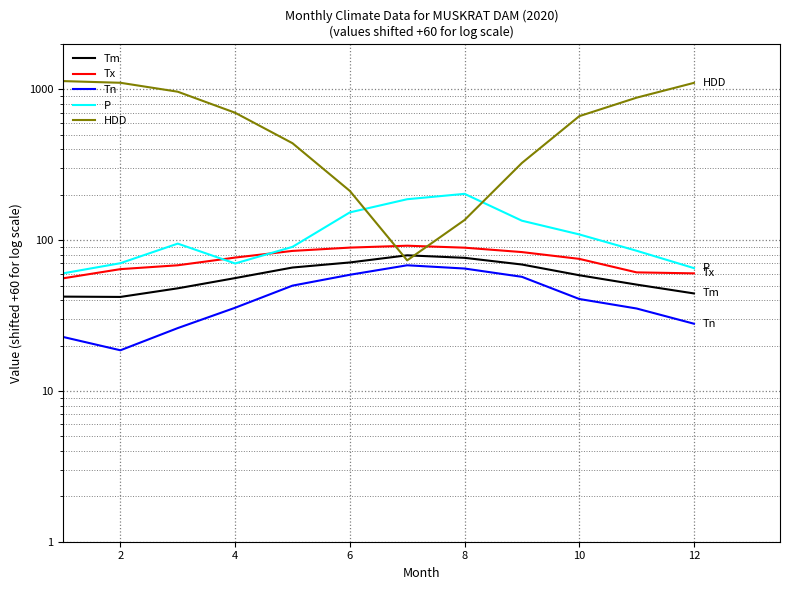

What is the greatest value displayed?

1133.7